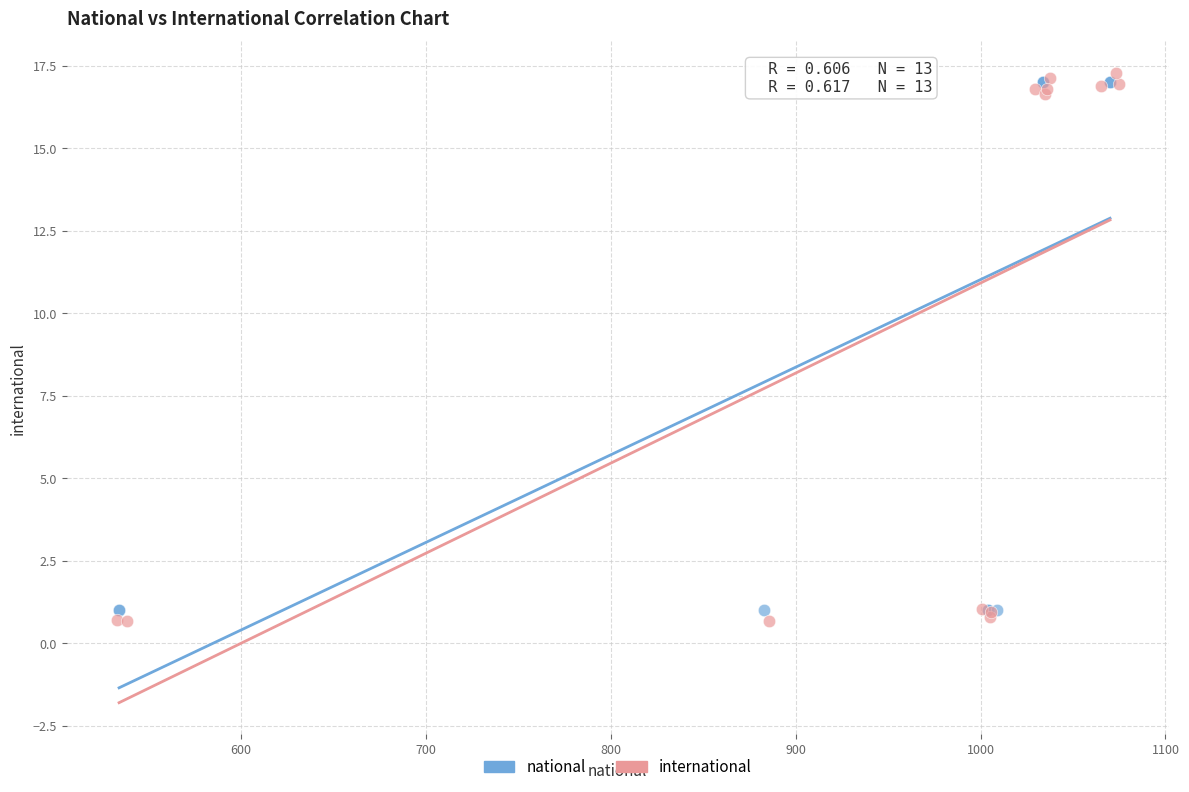

Which series contains the highest Y value?

international